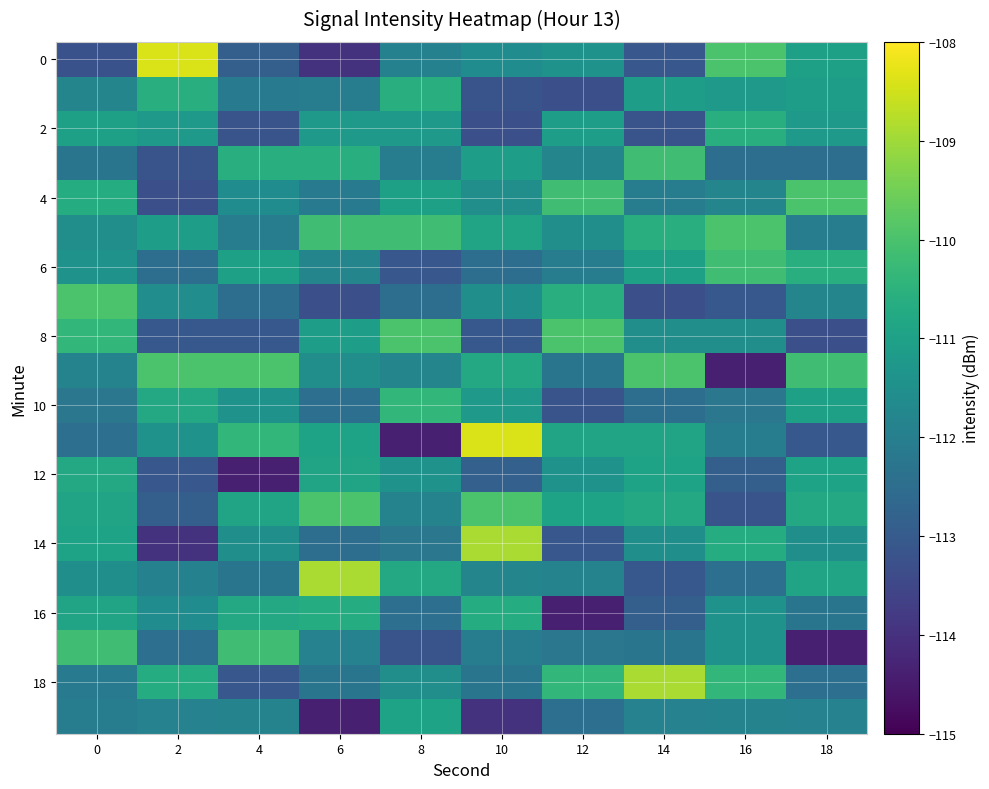

How many distinct data groups are displayed?

20